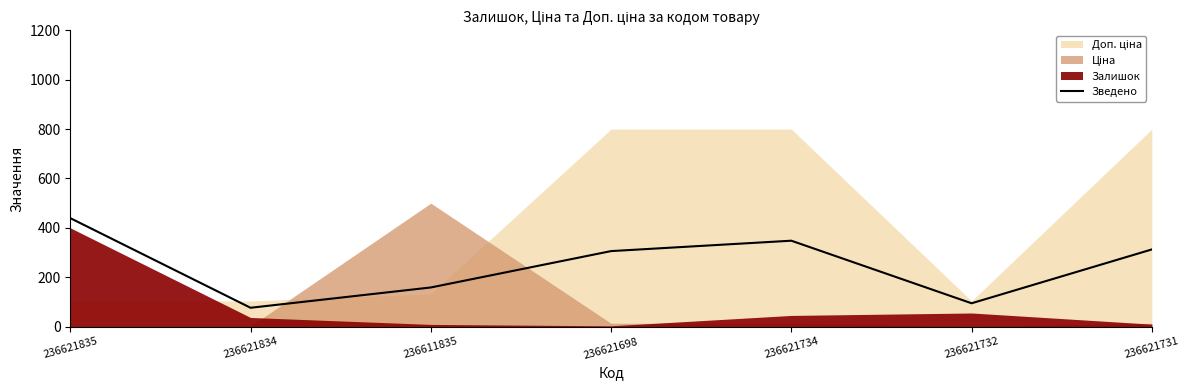

How many points are lower than both their immediate neighbors (excluding endpoints)?

2